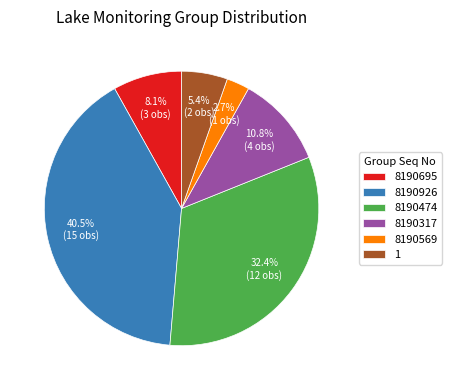

Is it true that 8190569 is 12% of the pie?

False